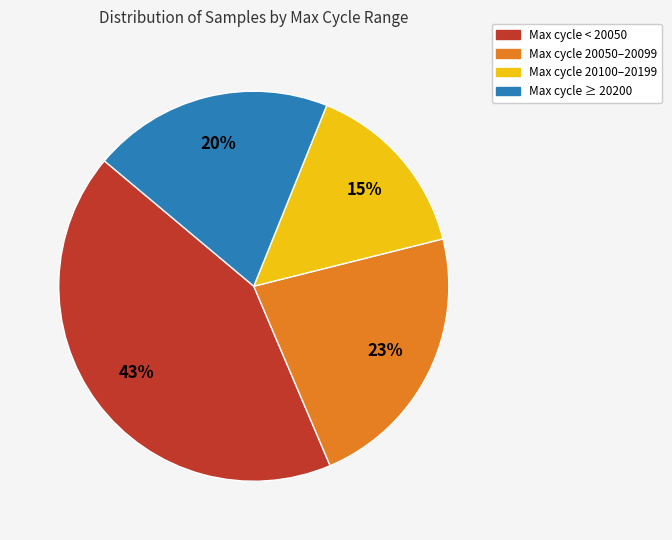

To the nearest percent, what is the difference between the largest and smallest slice percentages?

28%